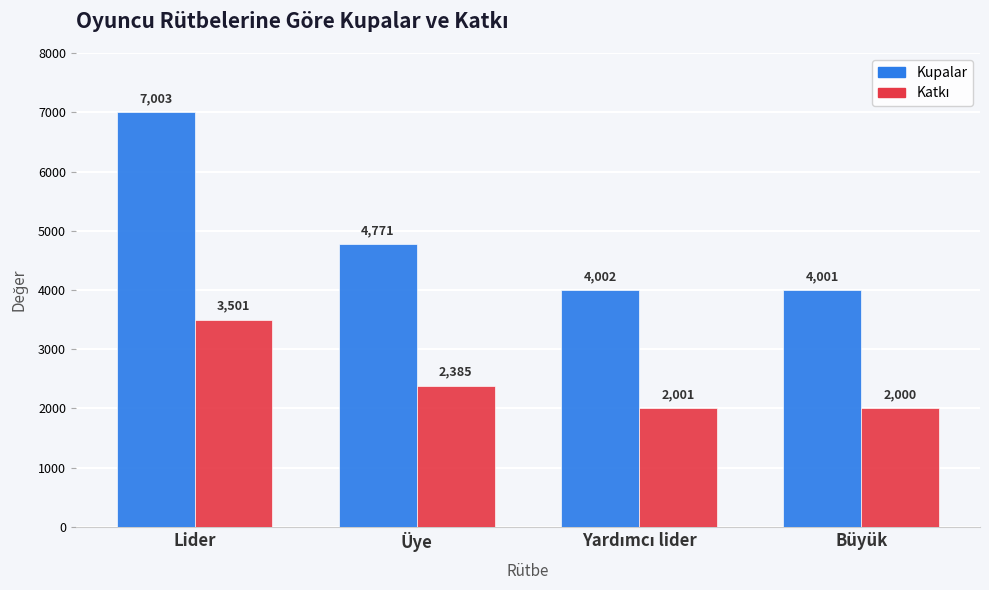

Which series has the largest range (max minus min)?

Kupalar